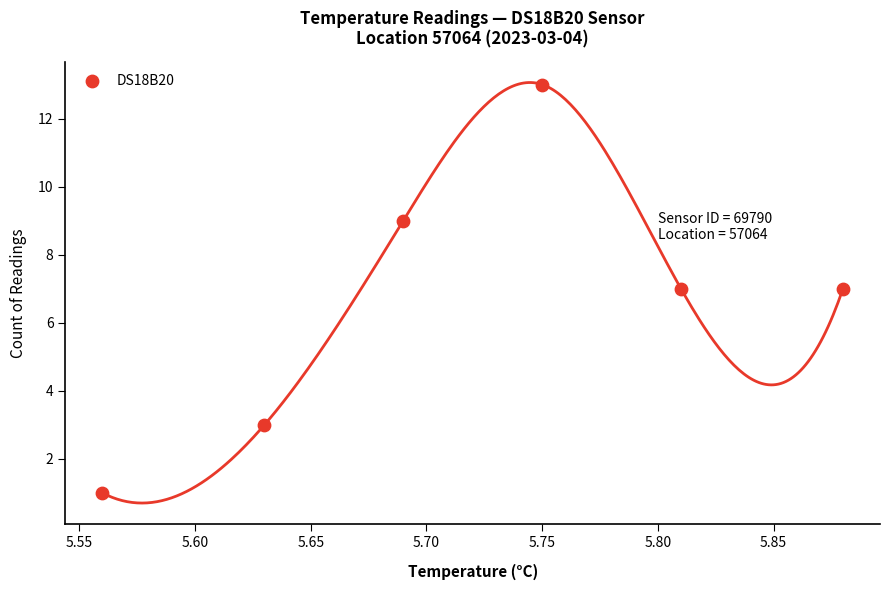

What is the average Y value?

7